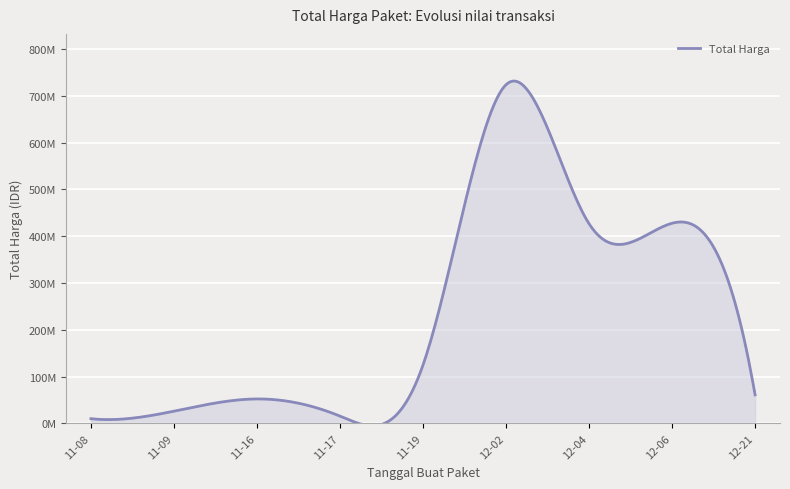

Is this an area chart (filled region under the line)?

Yes